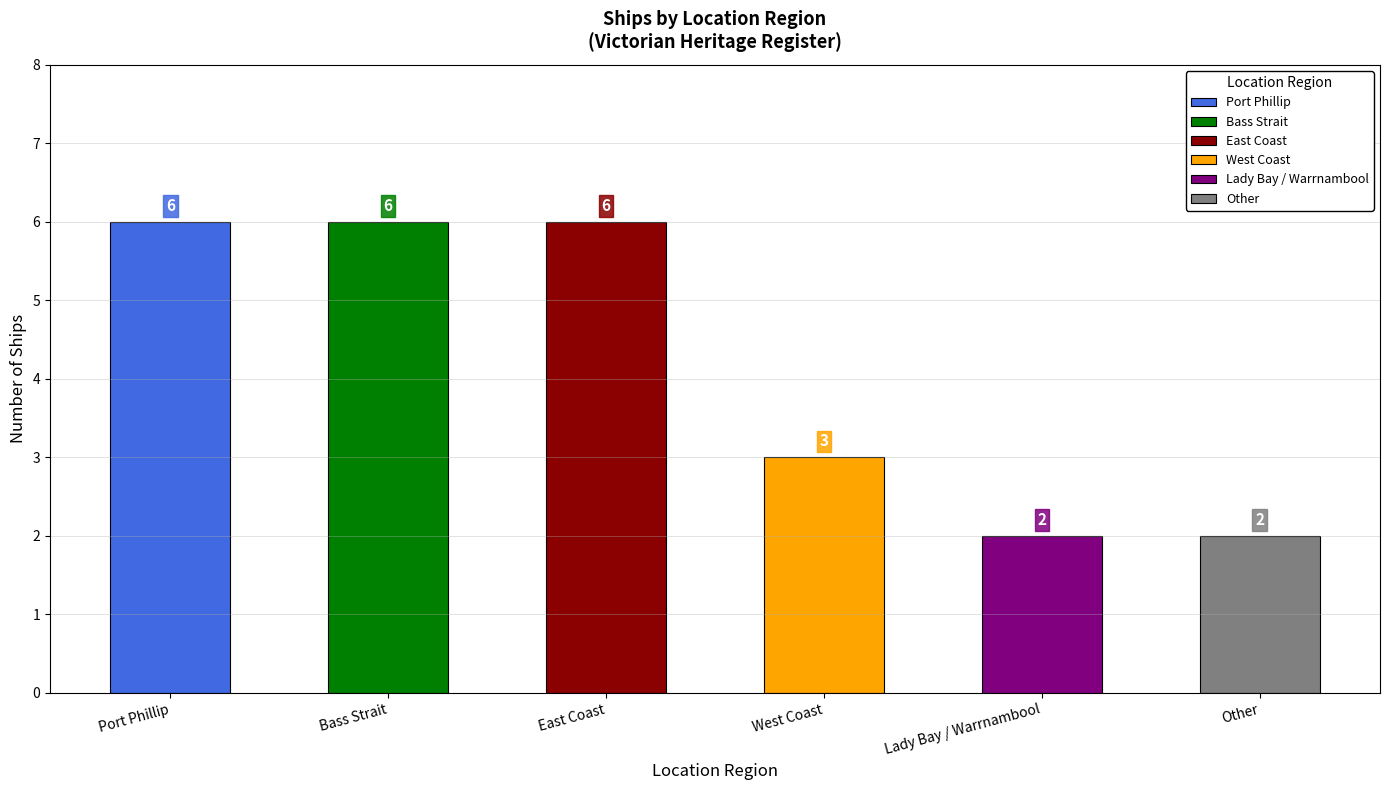

The chart shows a value of 1 at Other. True or false?

False